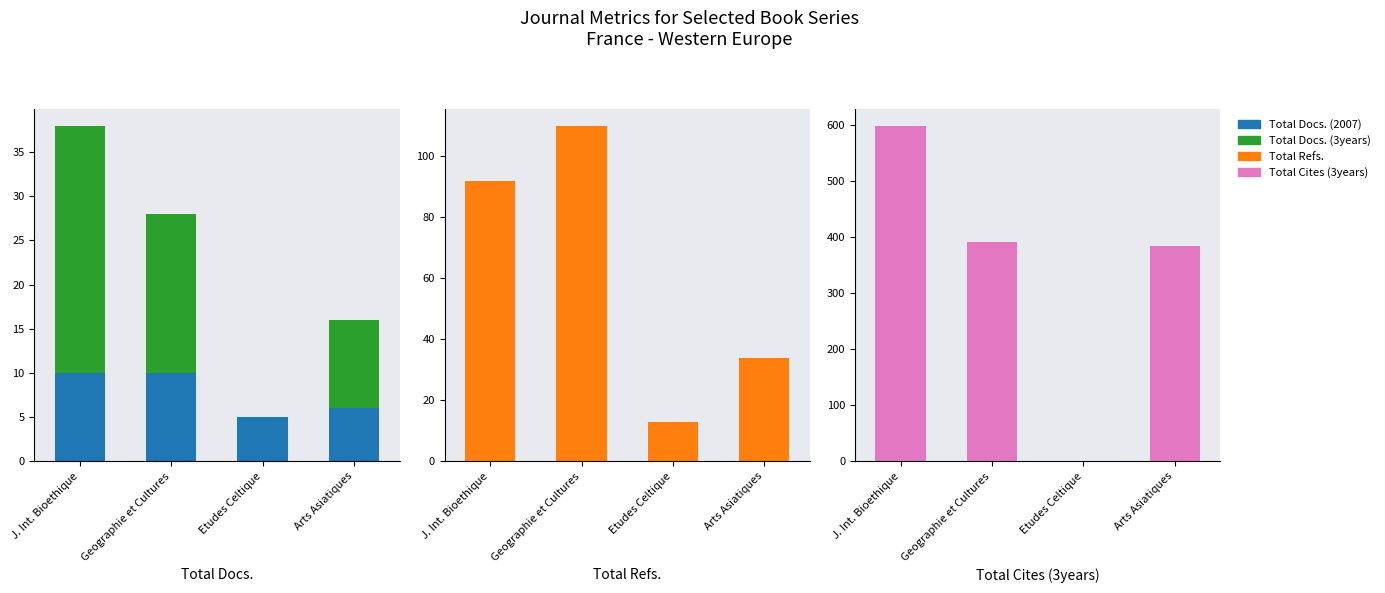

The Total Docs. (3years) series shows 28 at J. Int. Bioethique. True or false?

True